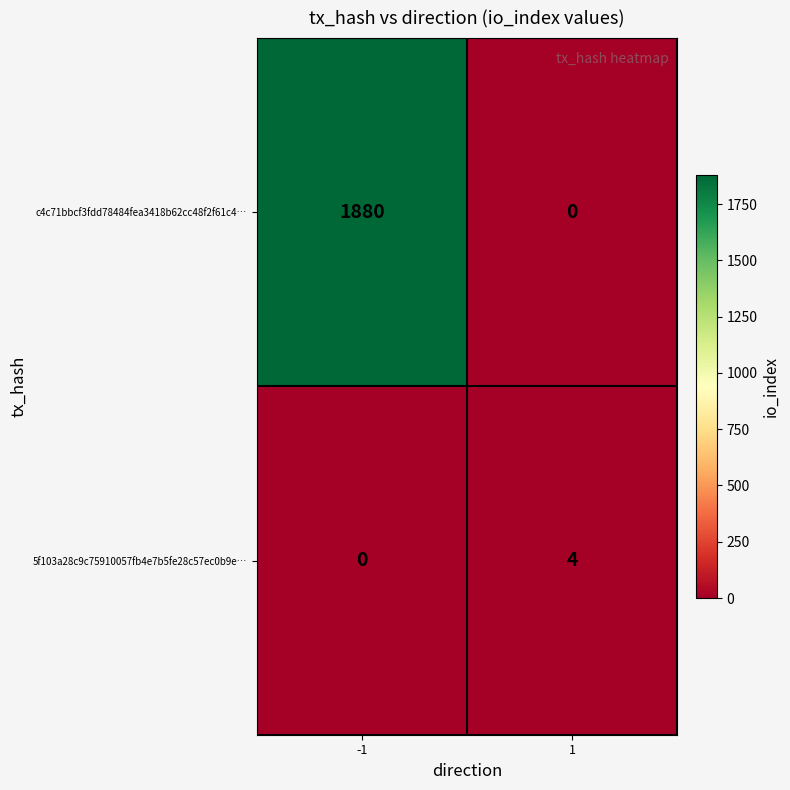

List the series in order of their peak value, highest first.

c4c71bbcf3fdd78484fea3418b62cc48f2f61c4…, 5f103a28c9c75910057fb4e7b5fe28c57ec0b9e…